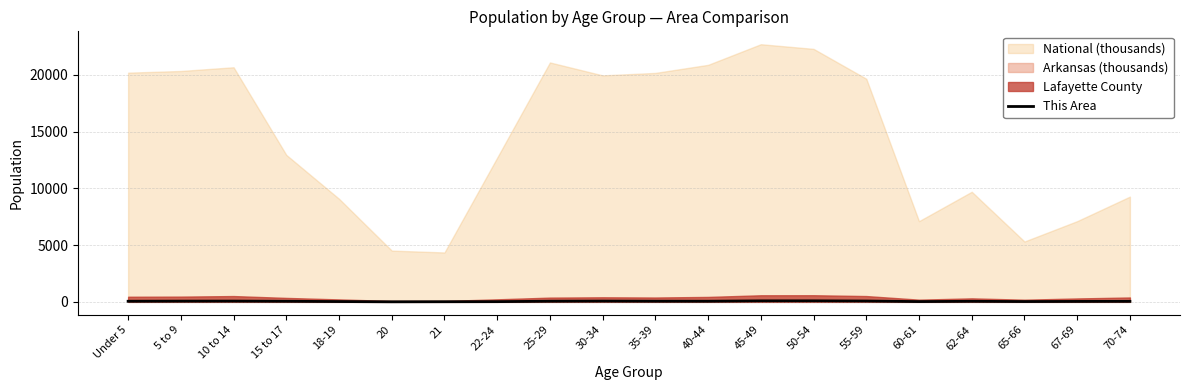

The value at 40-44 is 23. True or false?

False